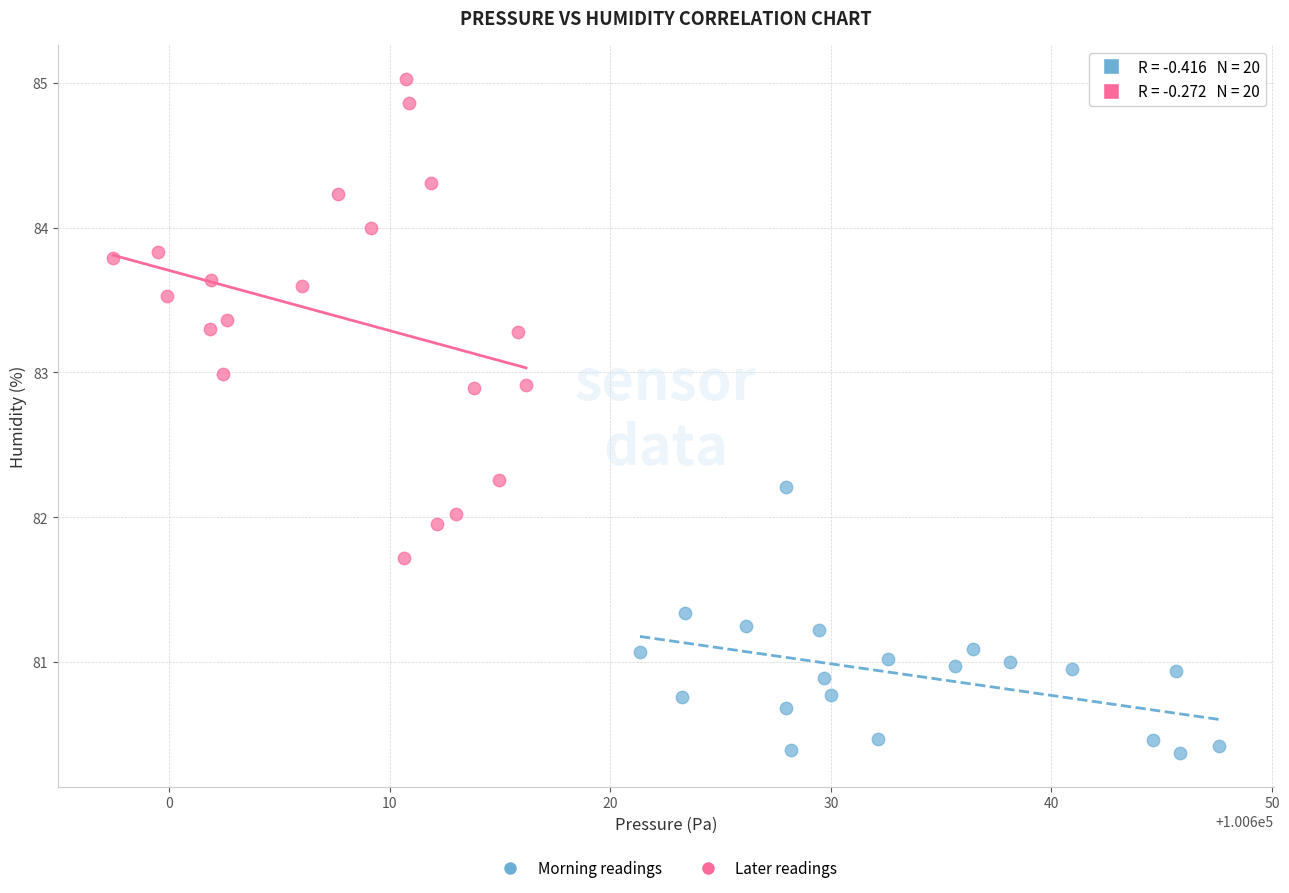

Which series contains the lowest Y value?

Morning readings